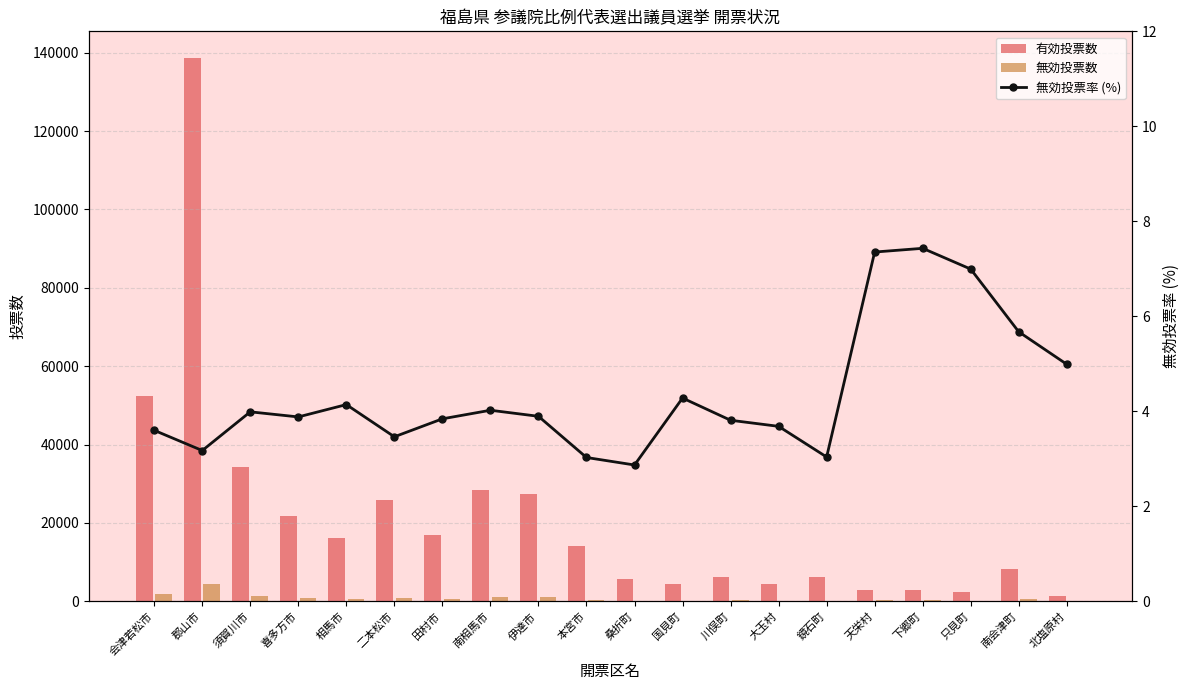

What is the value of the 無効投票数 bar at the 3rd from the left?

1422.0